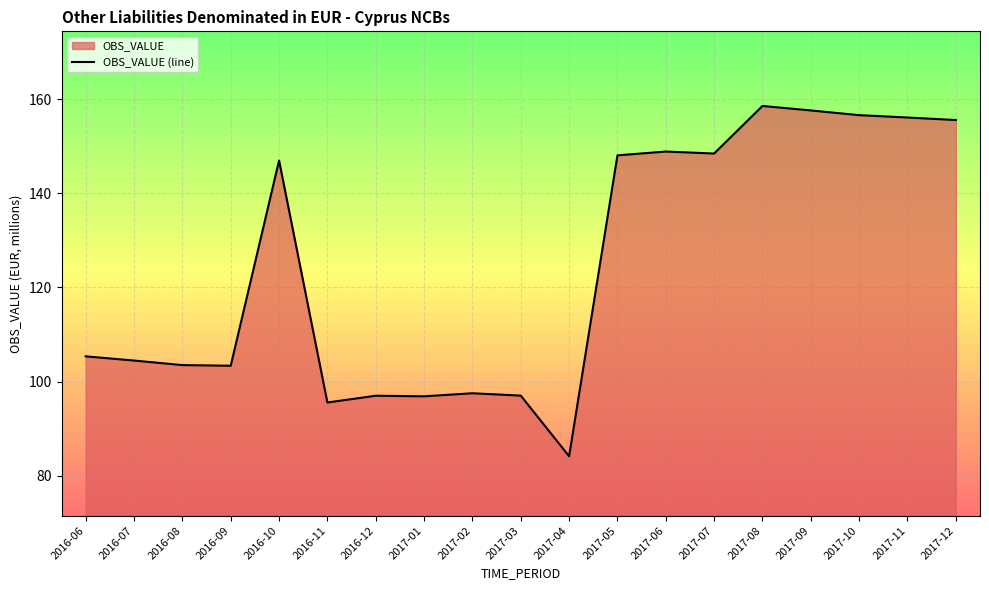

At which label does the data first exceed 105?

2016-06